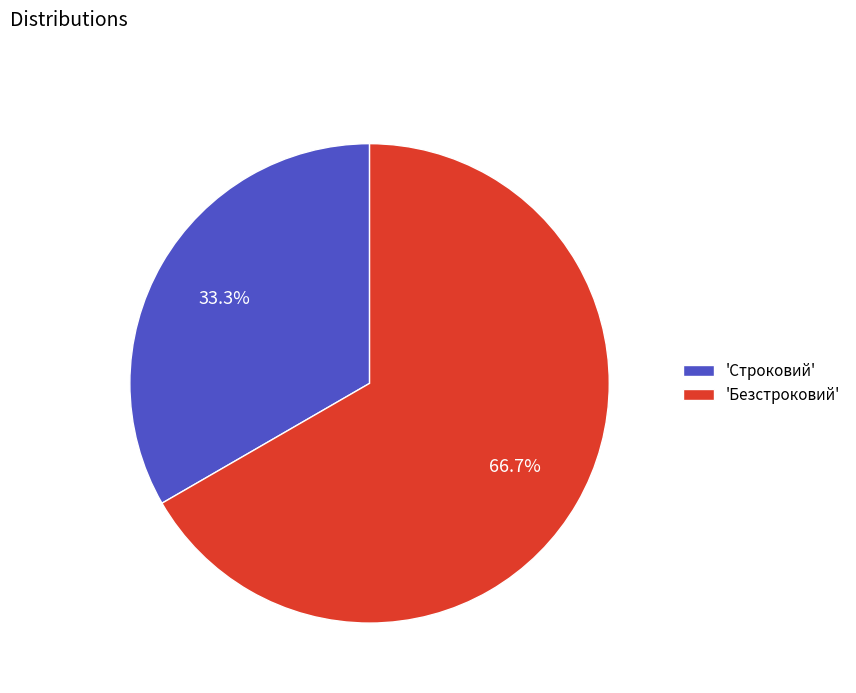

What is the largest slice in the pie chart?

'Безстроковий'